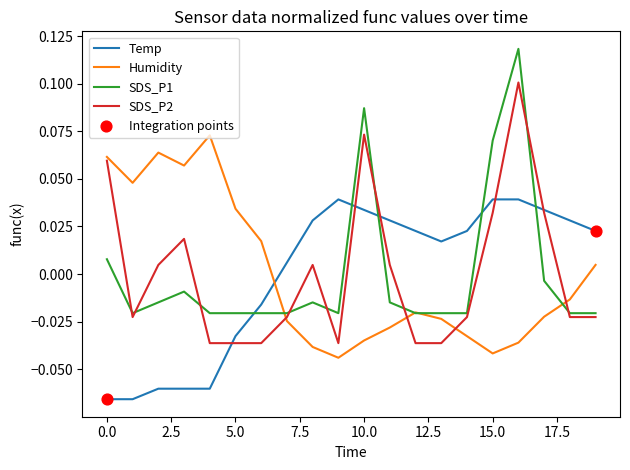

True or false: Temp and SDS_P1 cross at least once.

True